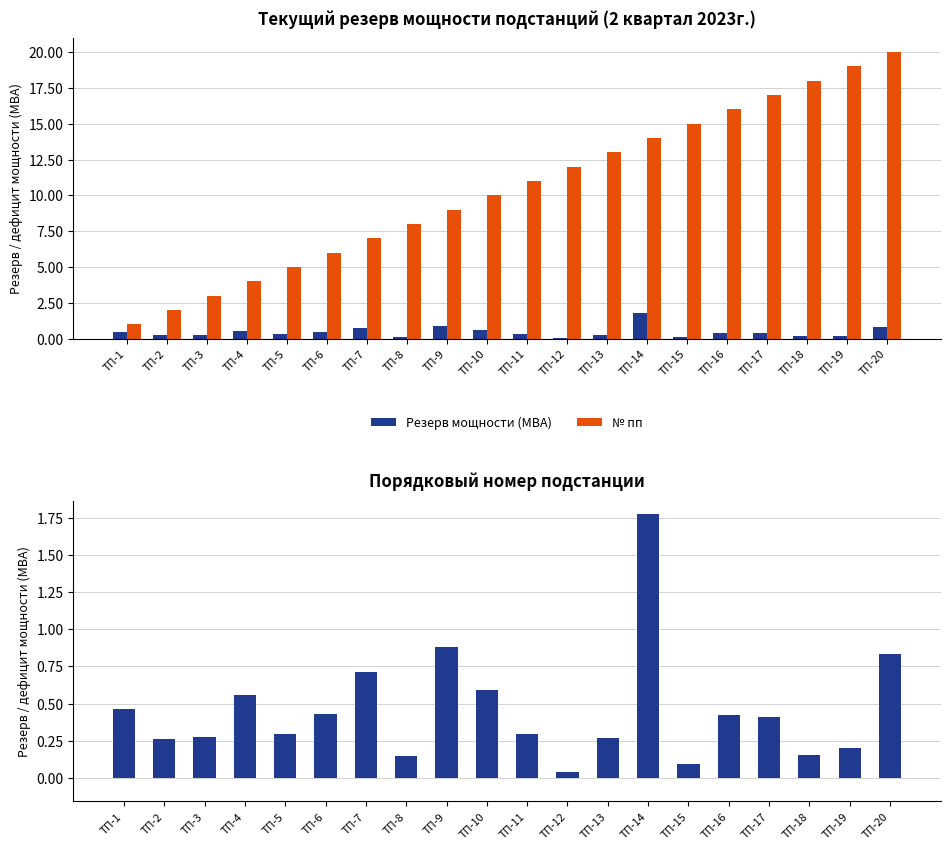

What is the spread (max minus min) of values at ТП-7?

6.3